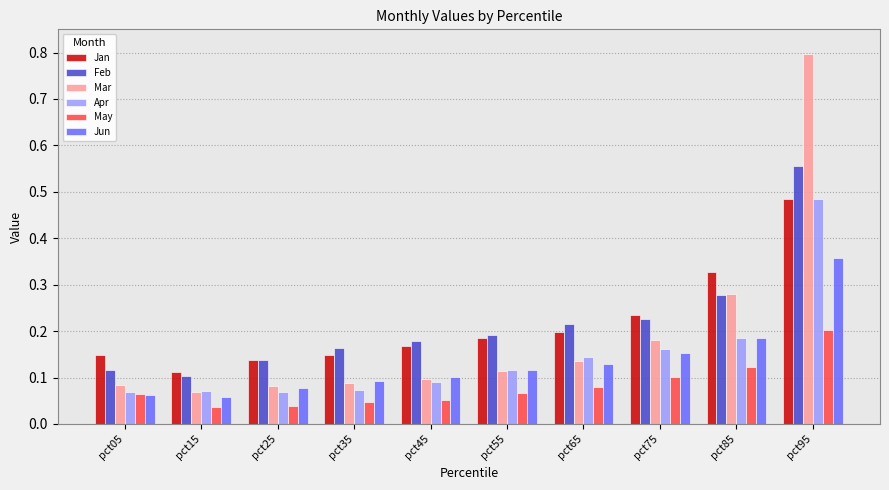

What is the total value across all series at pct65?

0.9